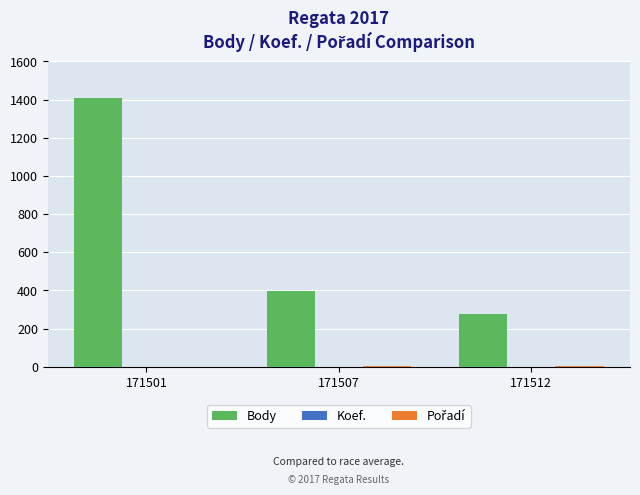

What is the maximum value for Body?

1406